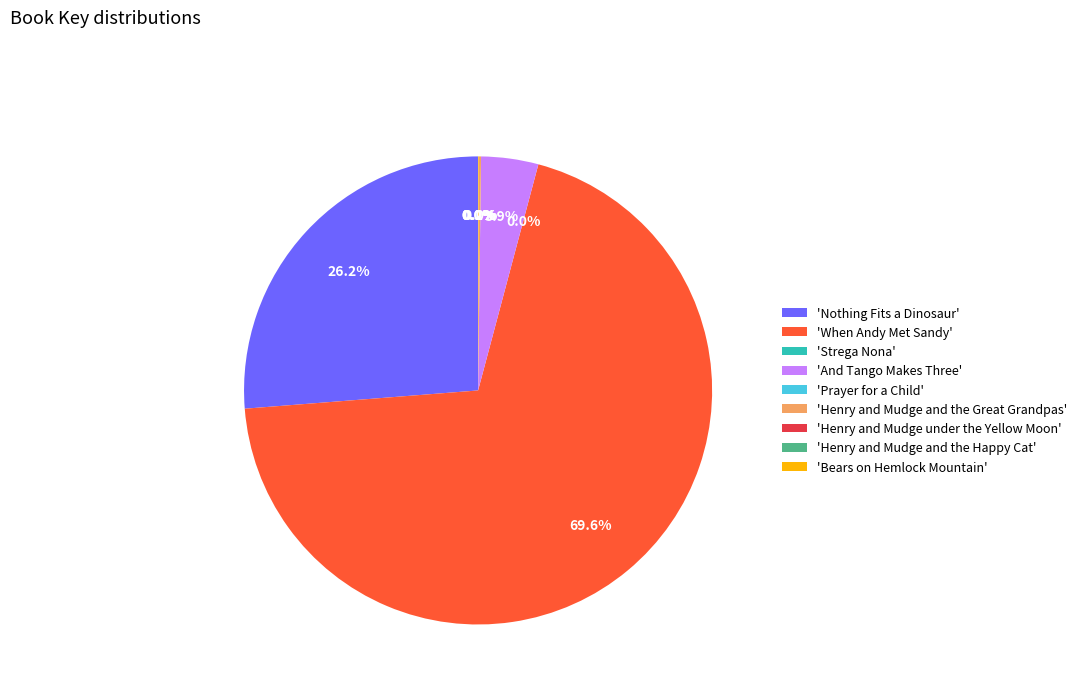

What is the largest slice in the pie chart?

'When Andy Met Sandy'